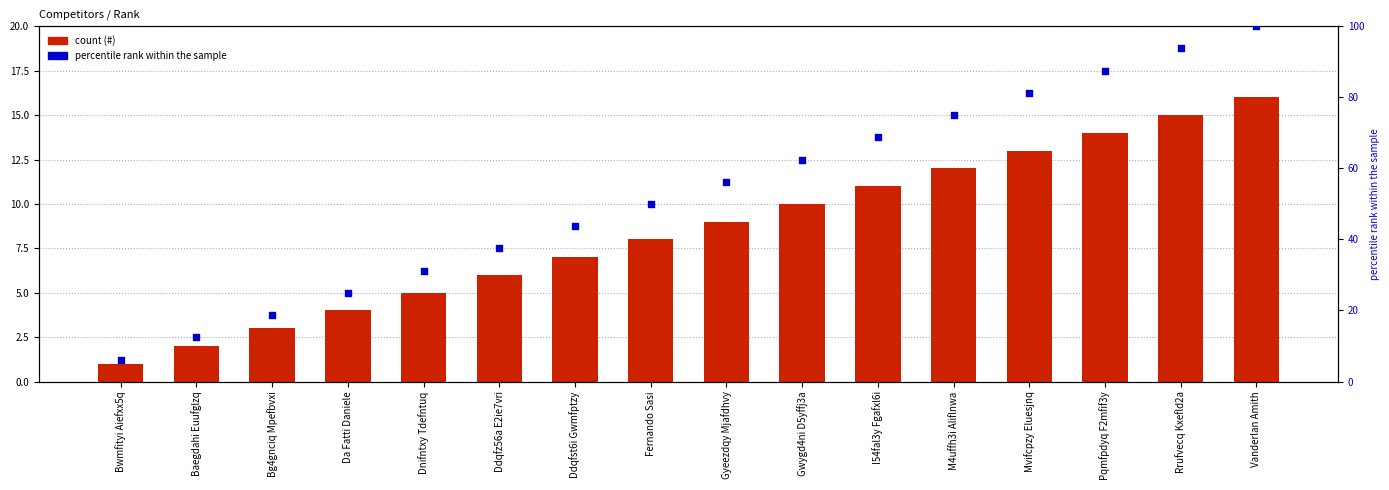

At which category is the sum across all series the highest?

Vanderlan Amith